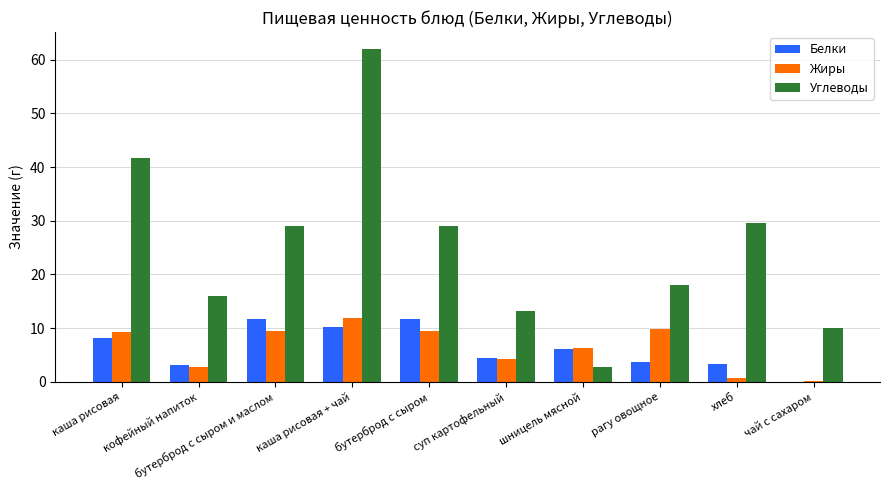

The value of Углеводы at хлеб is 7.6. True or false?

False